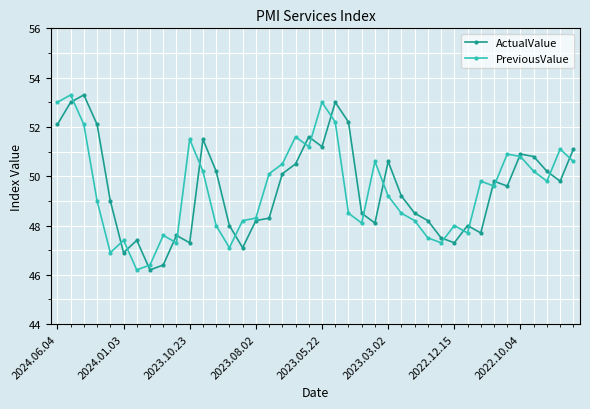

What is the maximum value for PreviousValue?

53.3